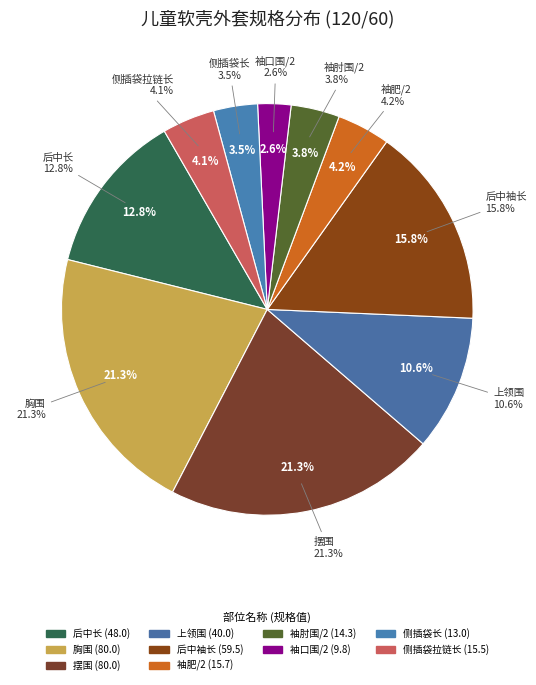

Is it true that 袖口围/2 is 3% of the pie?

True